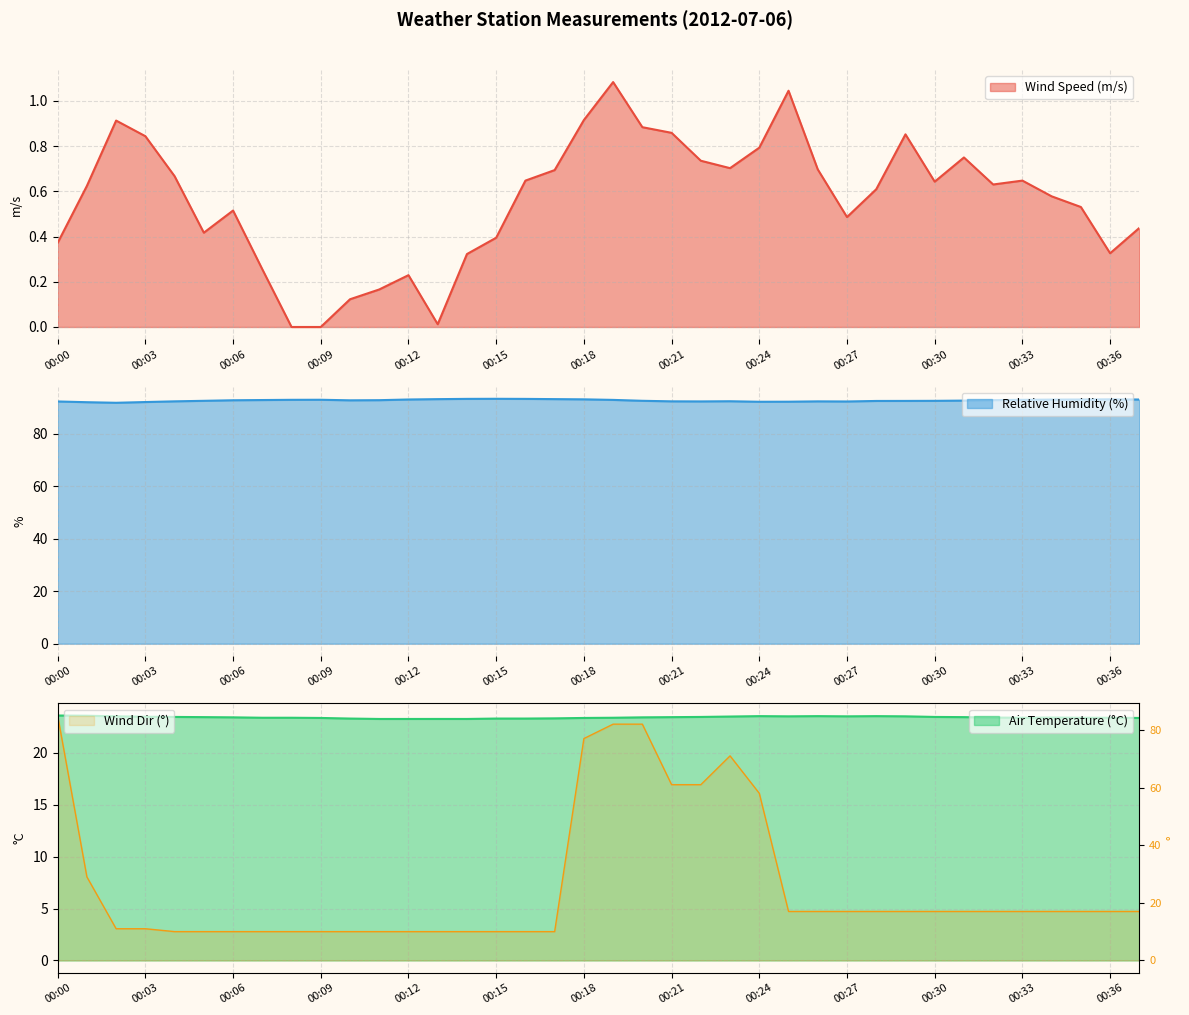

What is the sum of all SpdAvg values?

21.4